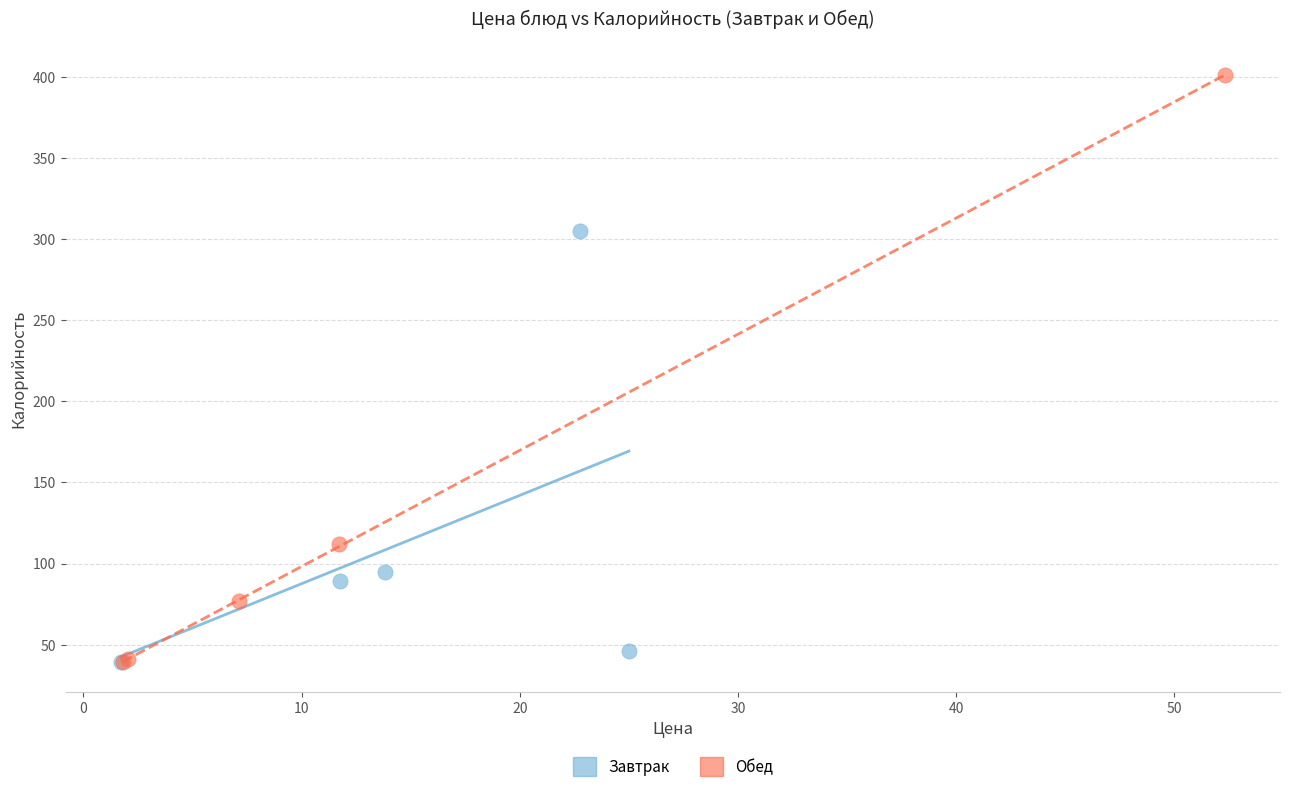

Which series reaches the maximum Y coordinate?

Обед